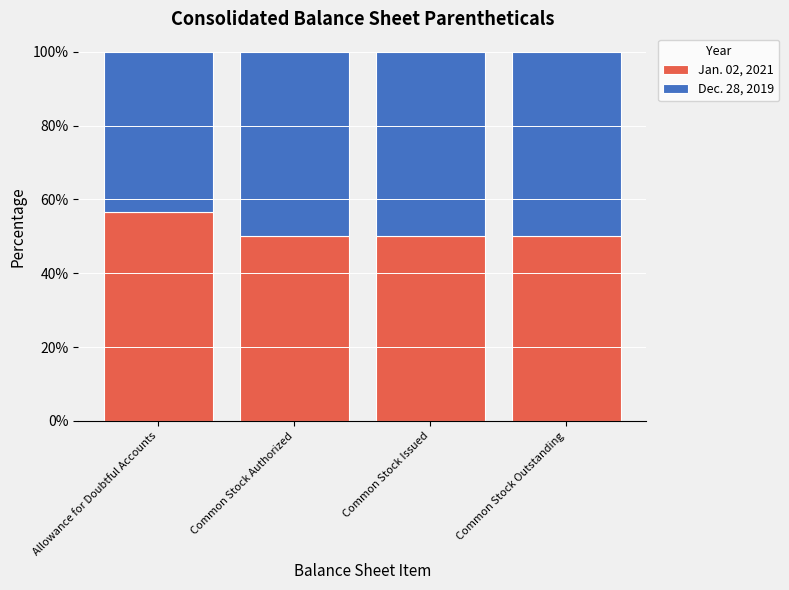

What is the lowest value of the Jan. 02, 2021 series?

50.0